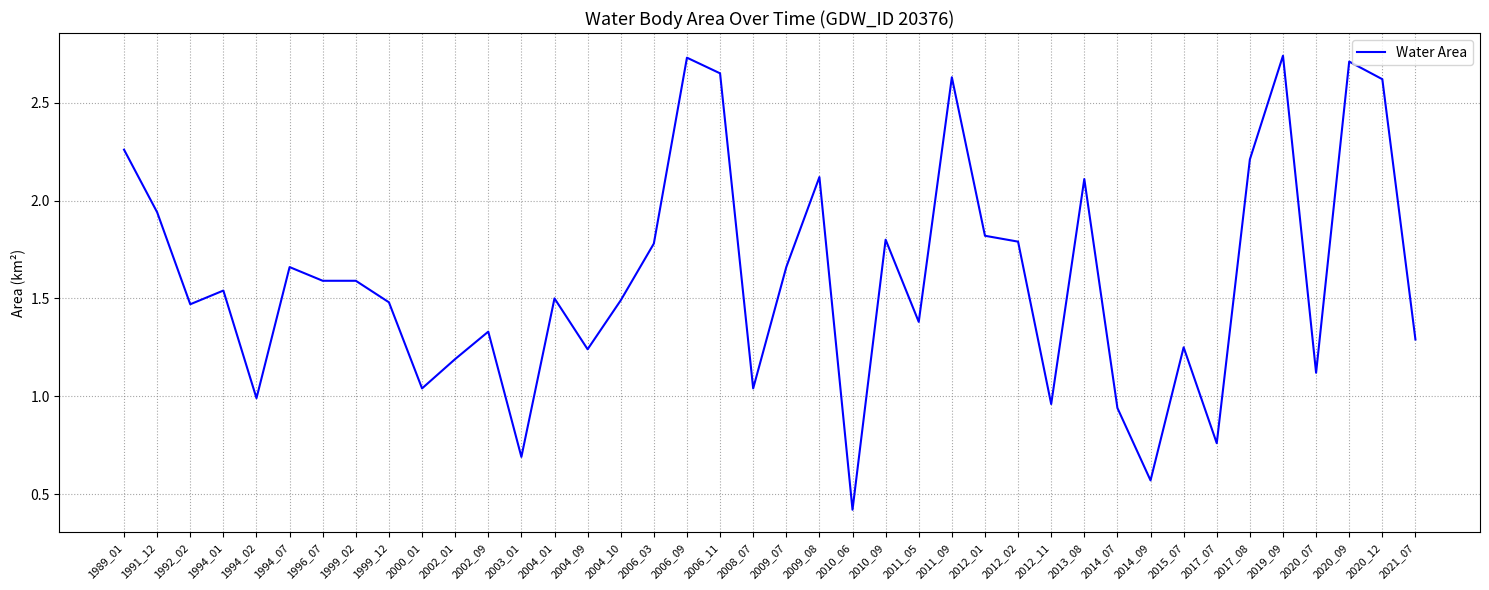

Does the chart have visible grid lines?

Yes